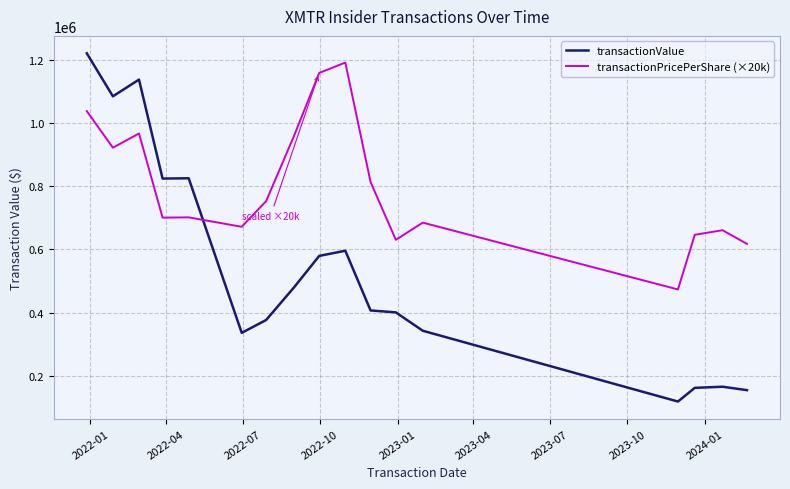

What is the lowest value of the transactionPricePerShare (×20k) series?

473000